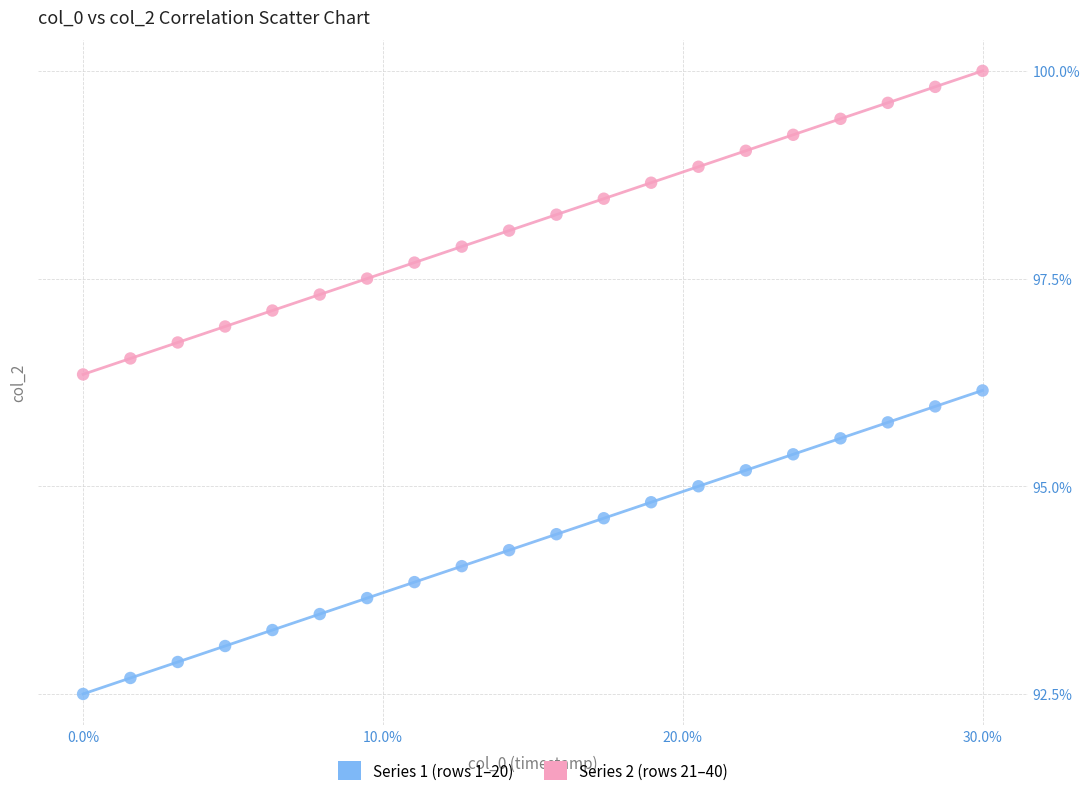

Across all data points, what is the range of X values (max minus min)?

30.0